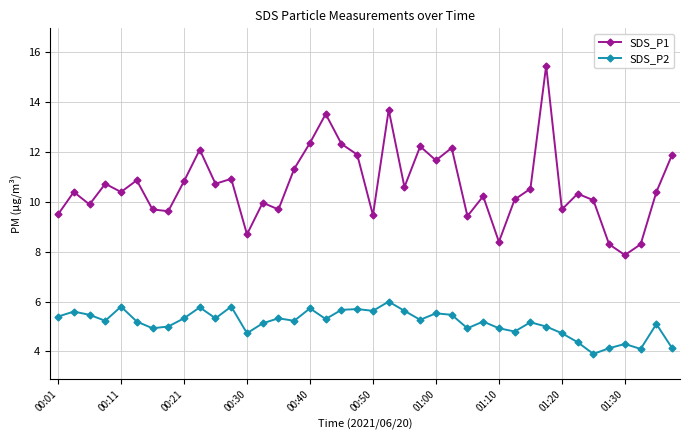

At how many categories does at least one series exceed 13?

3